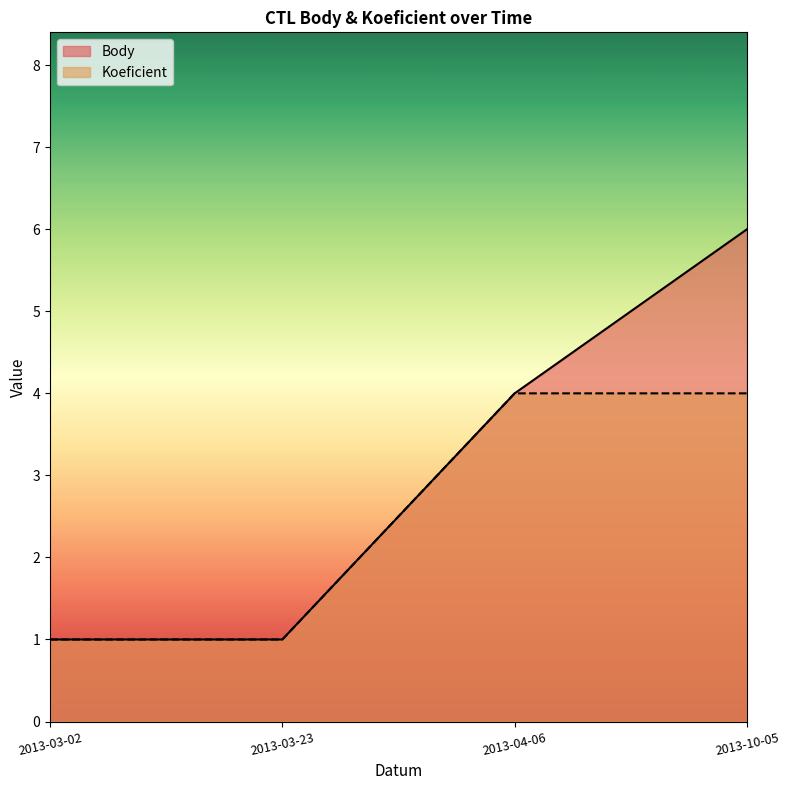

At which label does Body first exceed 4?

2013-10-05